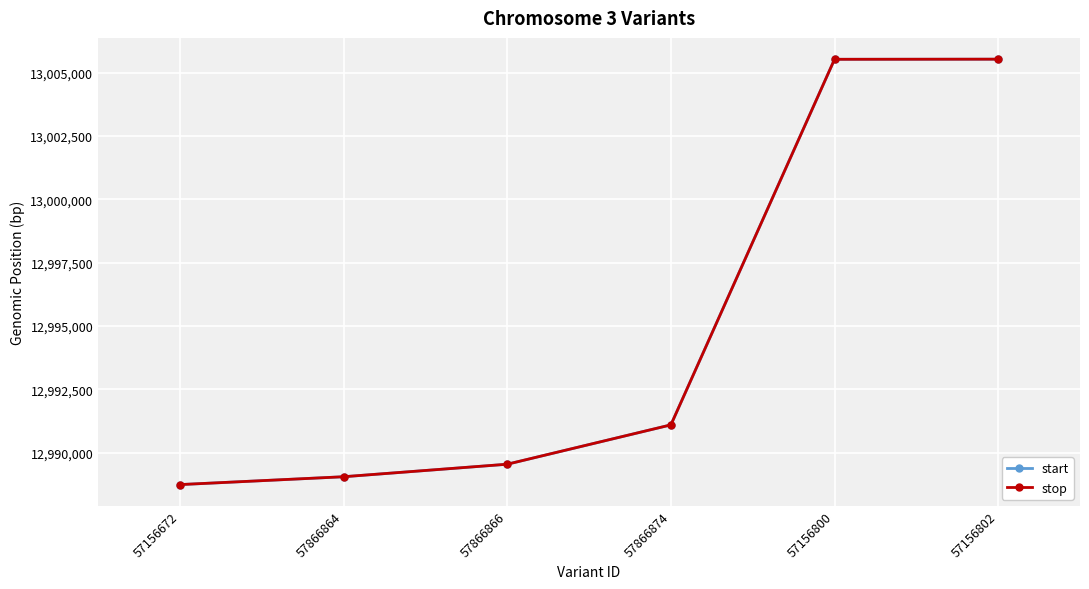

True or false: start has a value of 6658386 at 57156802.

False